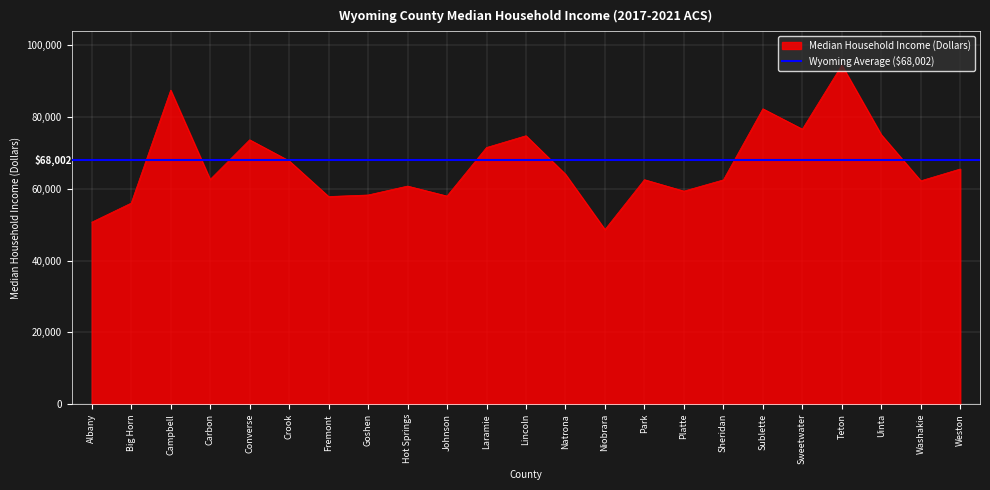

Reading right to left, what are all the values shown in this chart?

Weston=65566	Washakie=62271	Uinta=75106	Teton=94498	Sweetwater=76668	Sublette=82342	Sheridan=62531	Platte=59402	Park=62586	Niobrara=48688	Natrona=64100	Lincoln=74835	Laramie=71550	Johnson=58020	Hot Springs=60805	Goshen=58318	Fremont=57887	Crook=67835	Converse=73698	Carbon=62654	Campbell=87547	Big Horn=56059	Albany=50733